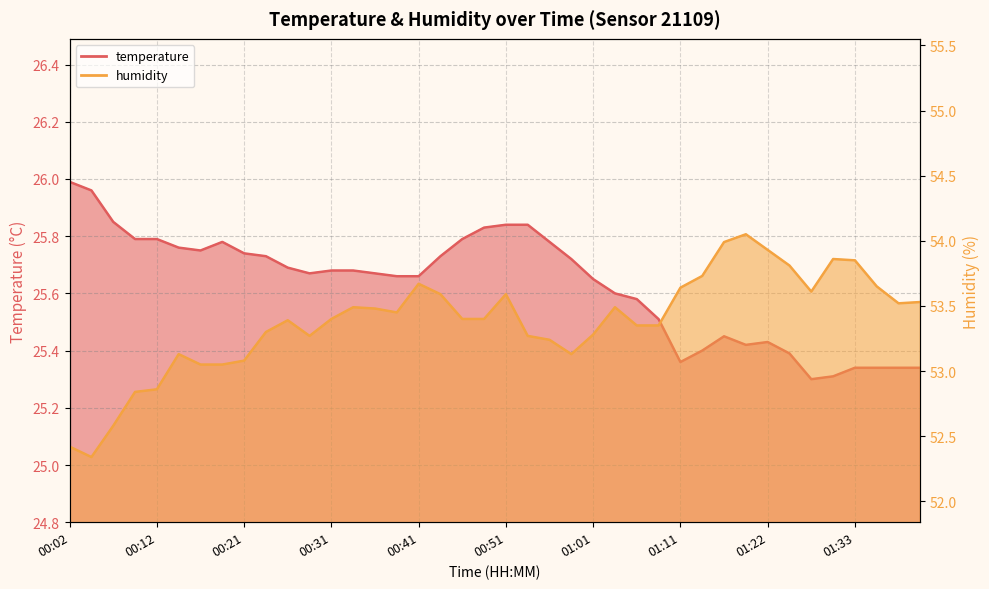

Where is humidity nearest to the value 53?

00:16